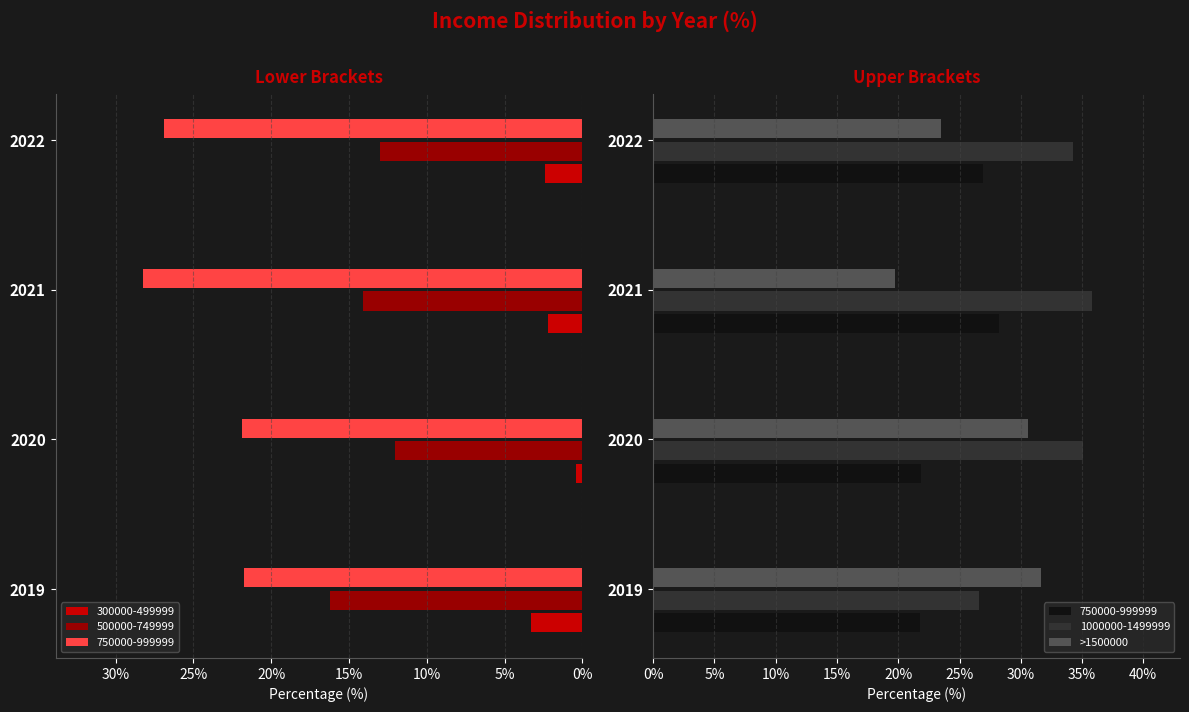

How many categories are shown in the chart?

4